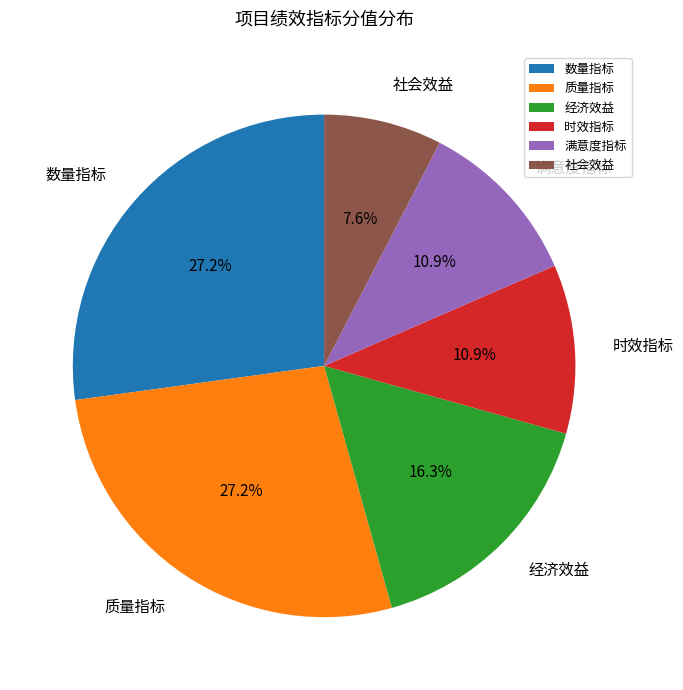

Is there a majority slice in this chart?

No